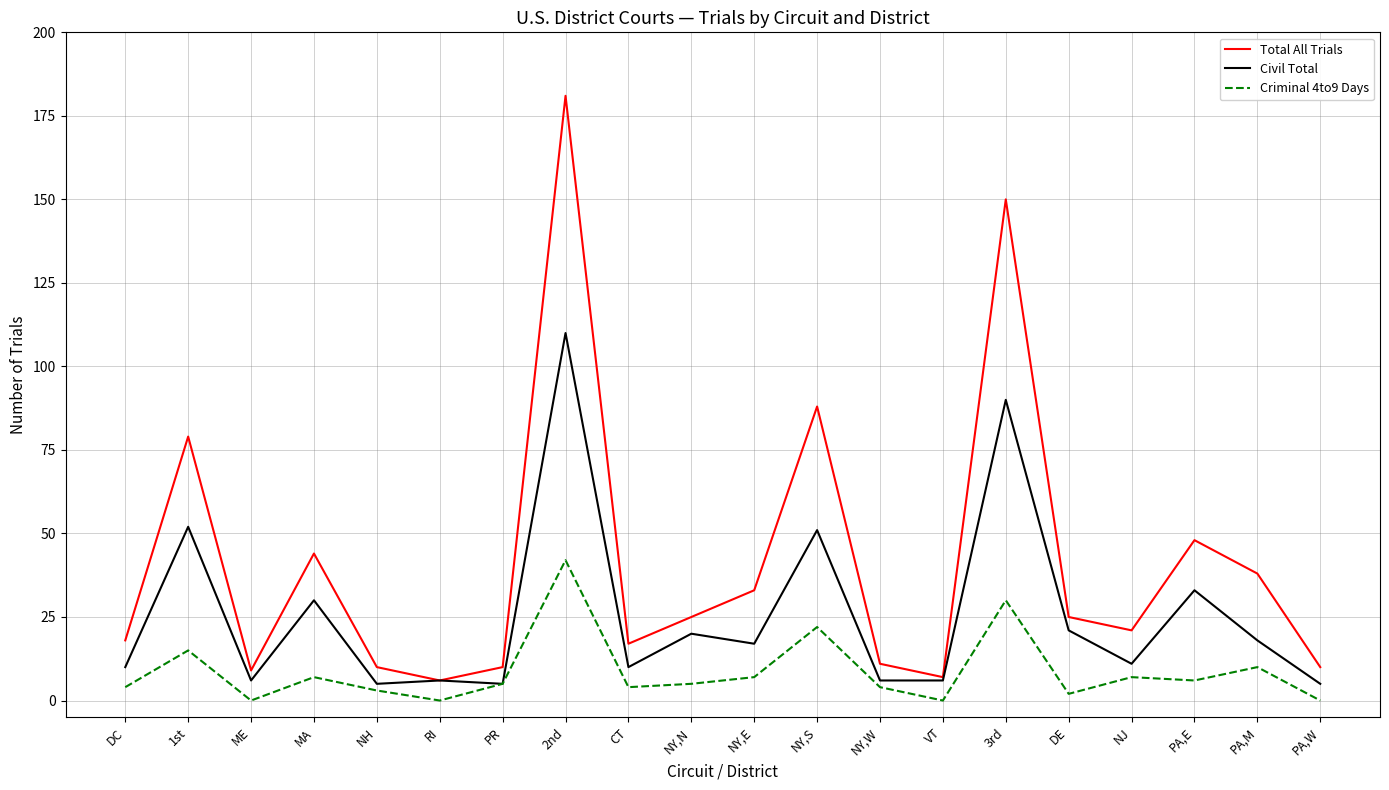

How many categories are shown in the chart?

20